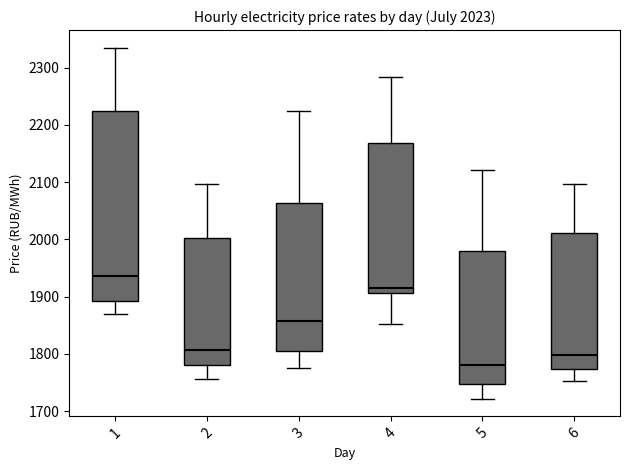

Which box's median line is the highest?

1